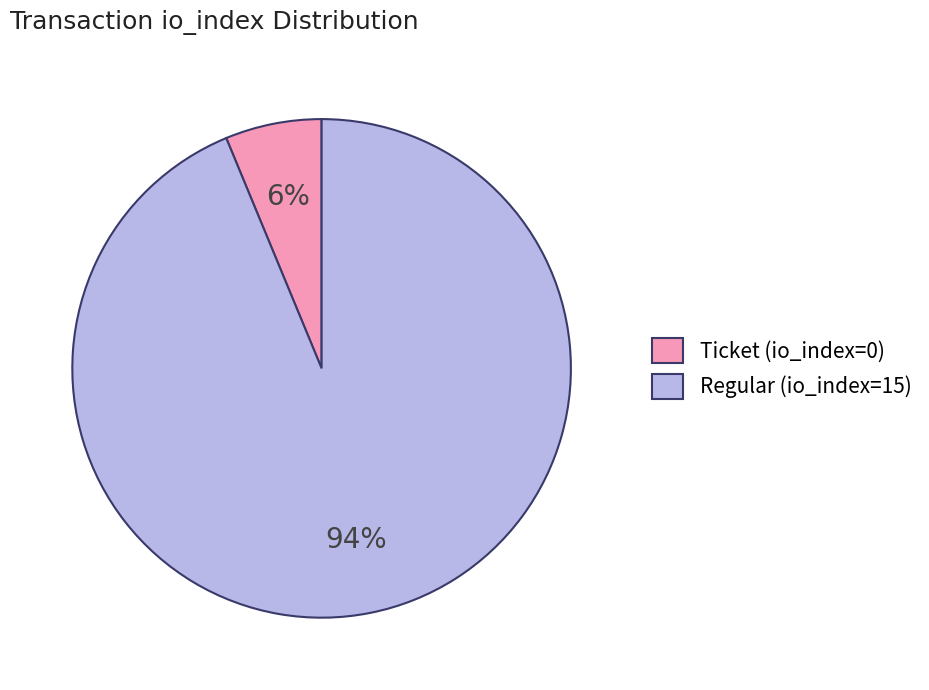

Rank the categories by value from highest to lowest.

Regular (io_index=15), Ticket (io_index=0)